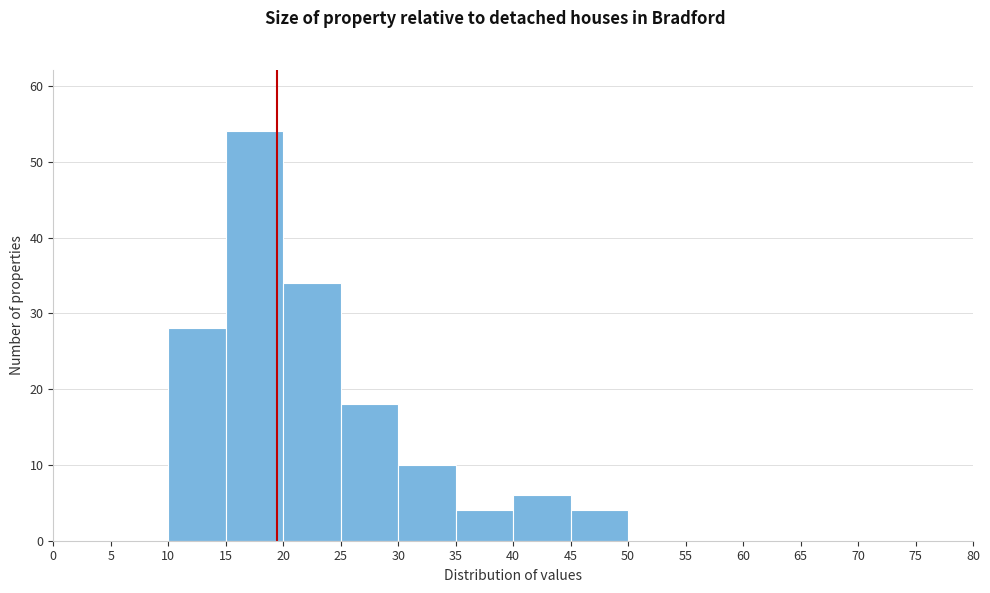

Reading left to right, transcribe this chart: for each bar, give the range it covers on the x-axis and its height. The values are not printed on the chart, so give them approximately, as read against the axis.

0 to 5: 0
5 to 10: 0
10 to 15: 28
15 to 20: 54
20 to 25: 34
25 to 30: 18
30 to 35: 10
35 to 40: 4
40 to 45: 6
45 to 50: 4
50 to 55: 0
55 to 60: 0
60 to 65: 0
65 to 70: 0
70 to 75: 0
75 to 80: 0